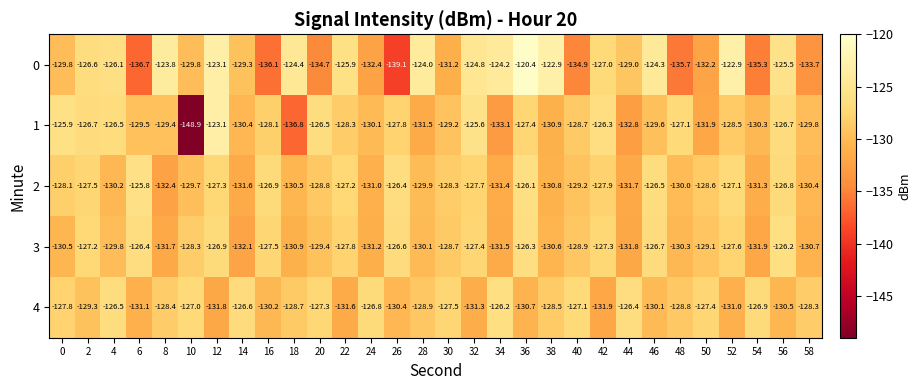

True or false: 2 has a value of -127.1 at 52.

True